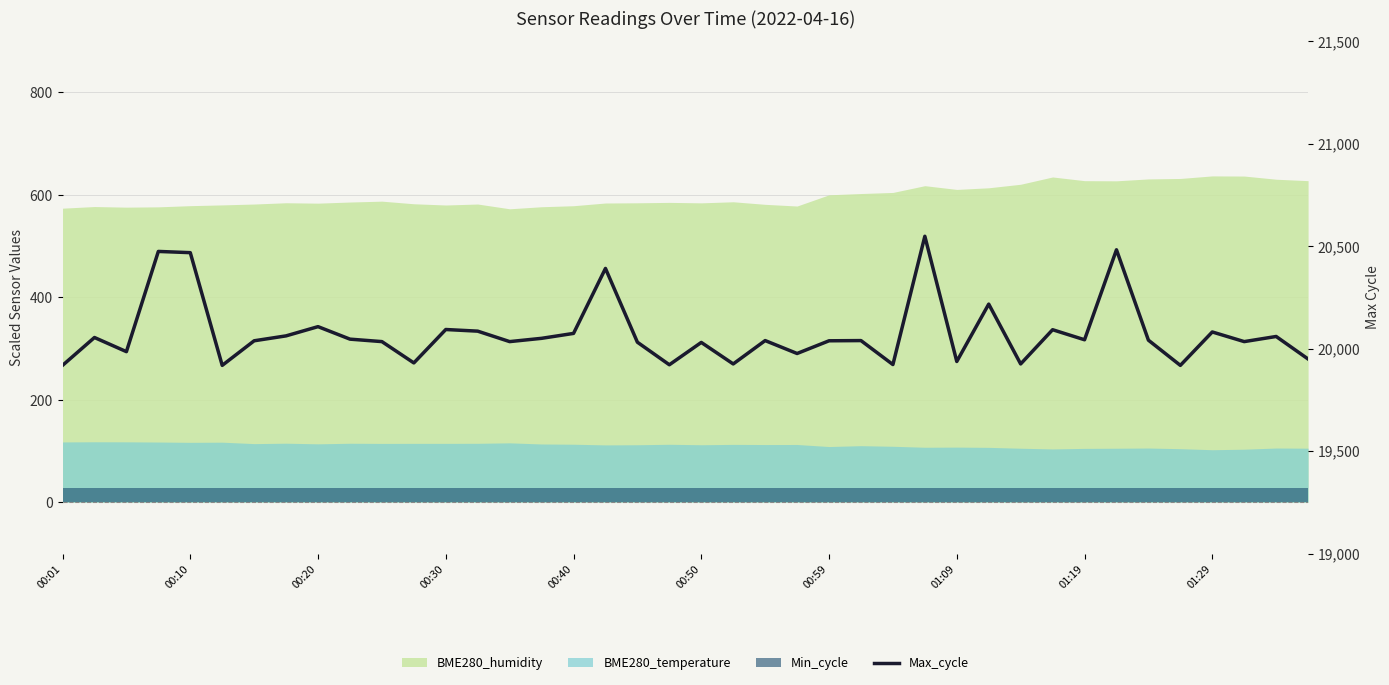

The chart shows a value of 20548 at 27. True or false?

True